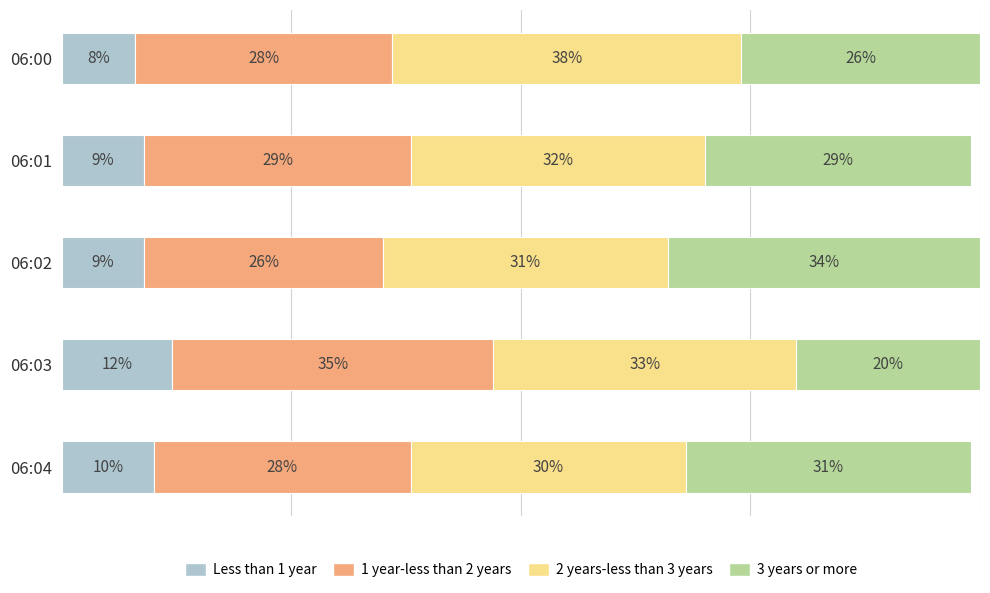

Which category has the highest value in the Less than 1 year series?

06:03